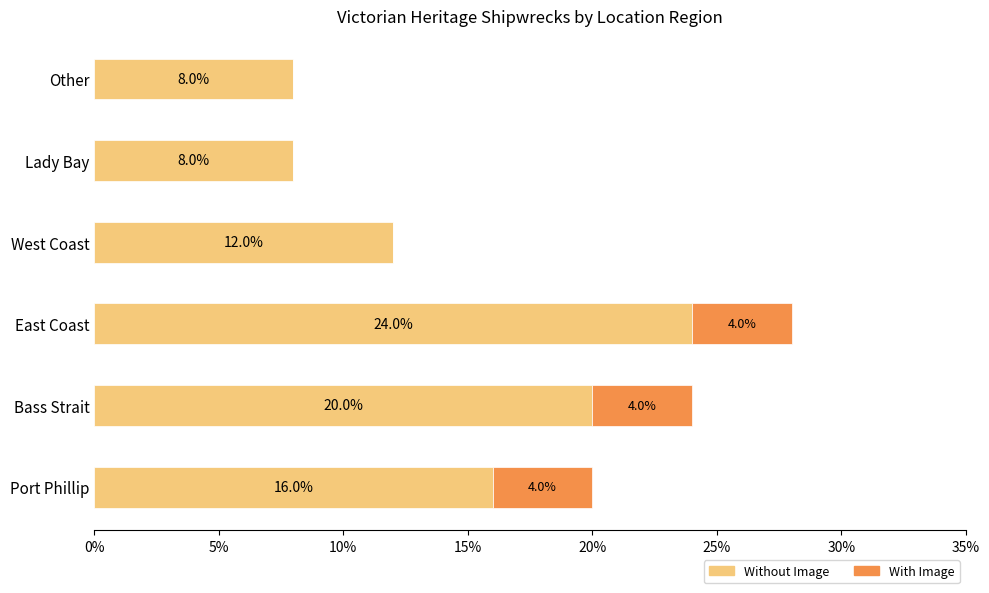

The value of Without Image at East Coast is 24. True or false?

True